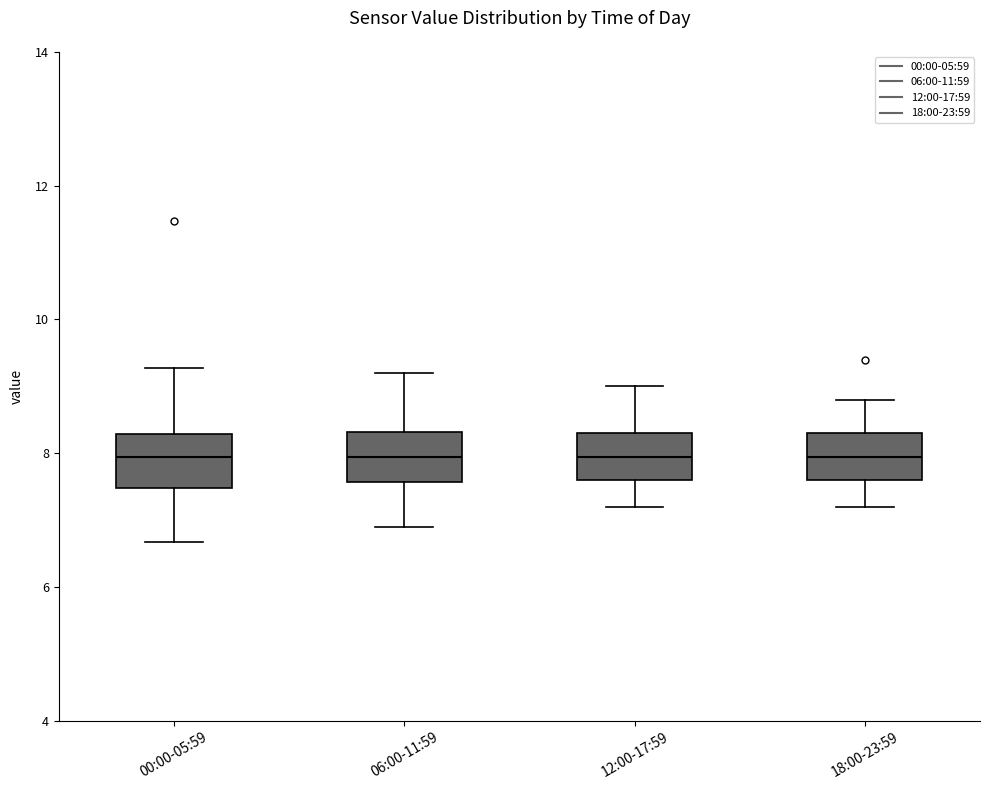

Reading left to right, read every box against the y-axis: the position of its median line, the range the box covers, and the ends of its whiskers. The values are not printed on the chart, so give them approximately, as read against the axis.

00:00-05:59: median 8.0, box 7.4 to 8.2, whiskers 6.6 to 9.2
06:00-11:59: median 8.0, box 7.6 to 8.4, whiskers 7.0 to 9.2
12:00-17:59: median 8.0, box 7.6 to 8.4, whiskers 7.2 to 9.0
18:00-23:59: median 8.0, box 7.6 to 8.4, whiskers 7.2 to 8.8